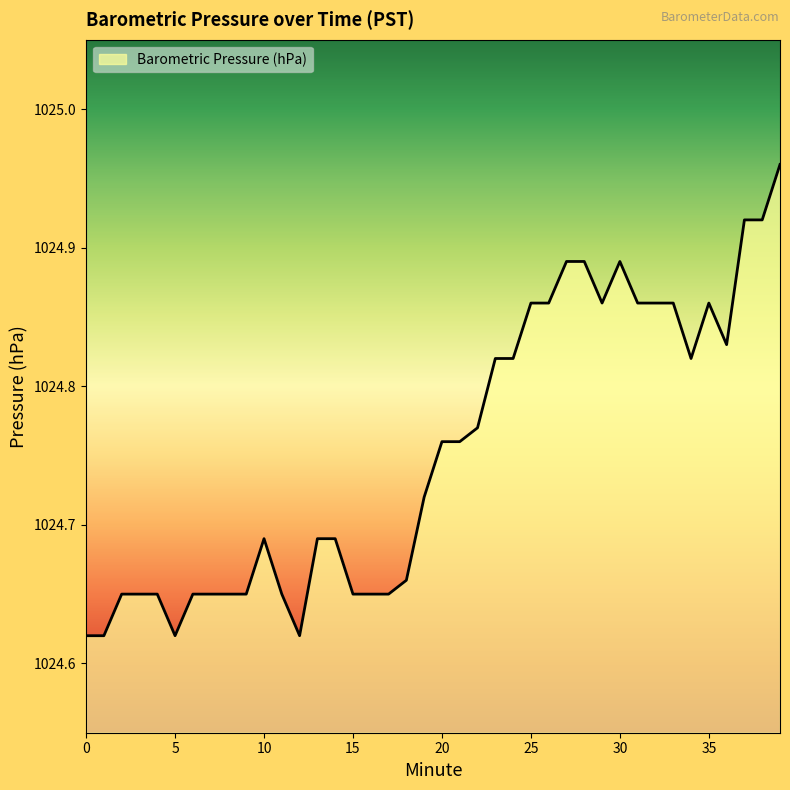

What is the difference between the maximum and minimum values?

0.3